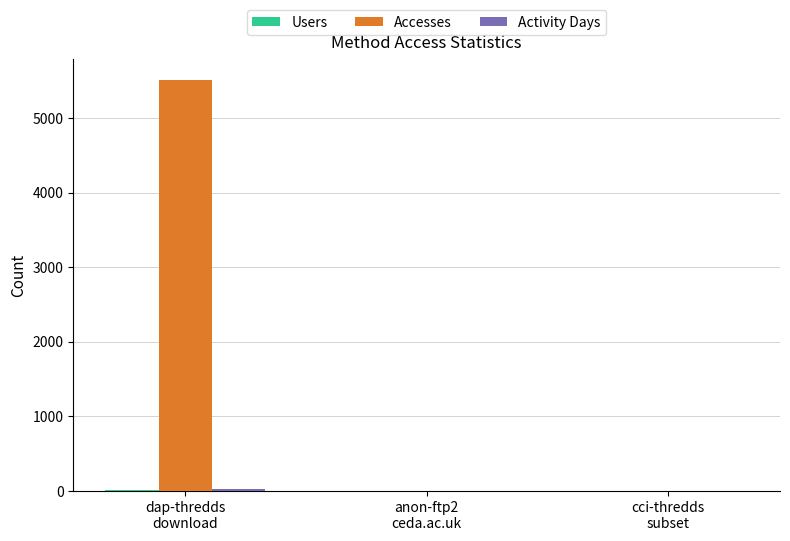

What is the greatest value displayed?

5513